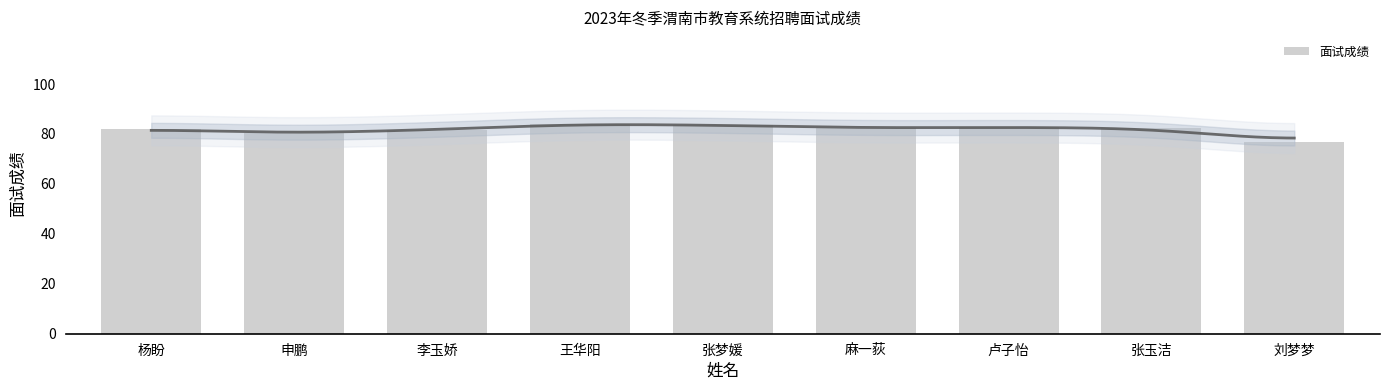

Reading left to right, what are all the values shown in this chart?

杨盼=82.0	申鹏=80.2	李玉娇=81.7	王华阳=84.0	张梦媛=83.5	麻一荻=82.4	卢子怡=82.7	张玉洁=82.4	刘梦梦=76.6